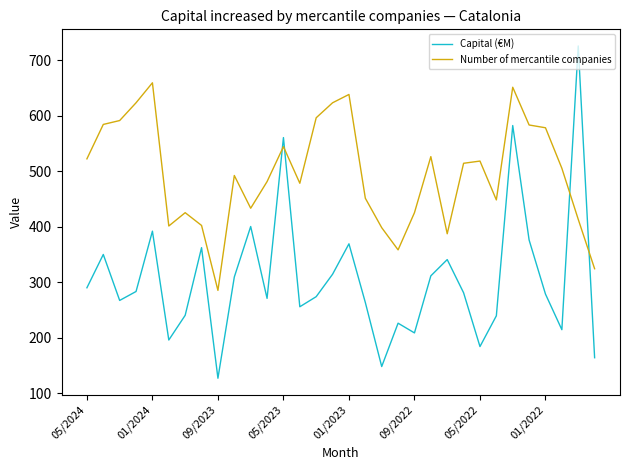

After their last crossing, which series has the higher values: Number of mercantile companies or Capital (€M)?

Number of mercantile companies